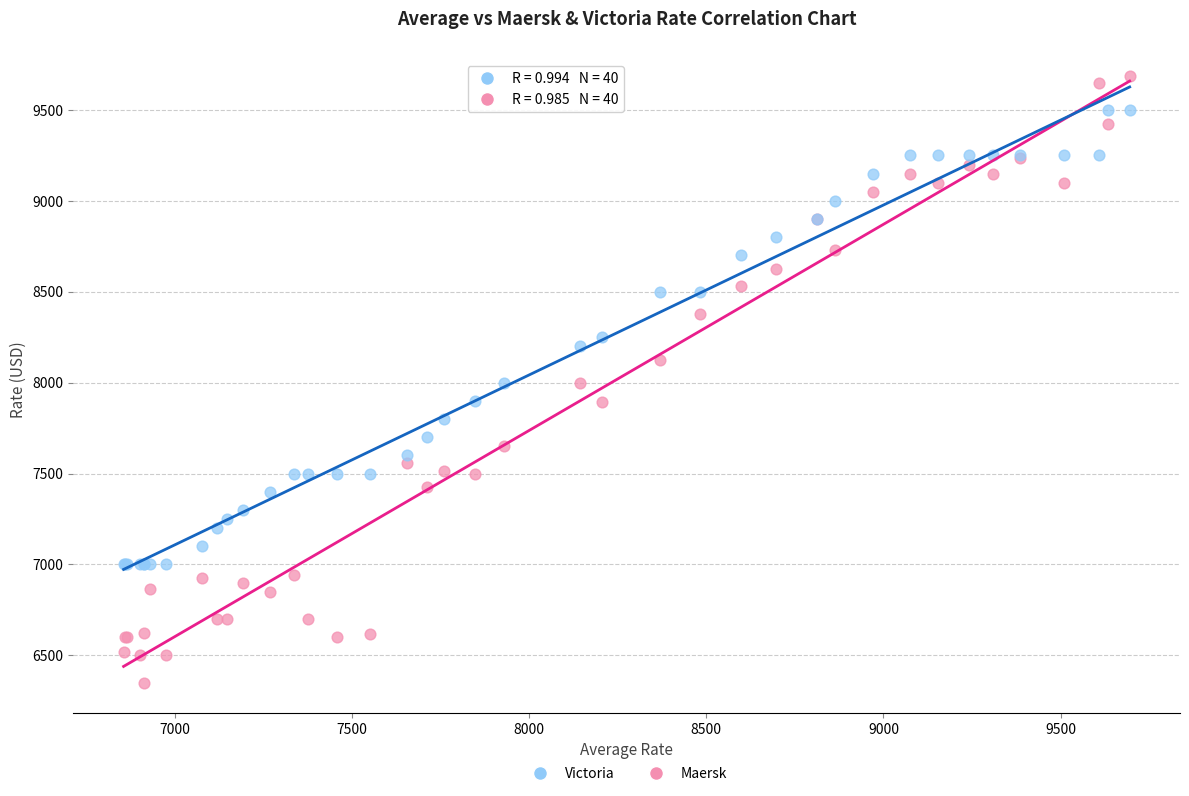

What is the X range (max minus min) for the scatter plot?

2840